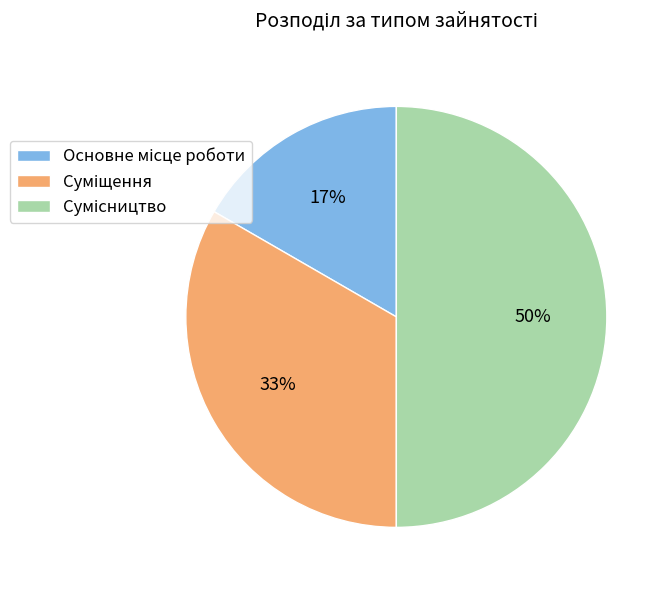

How many slices are in this pie chart?

3